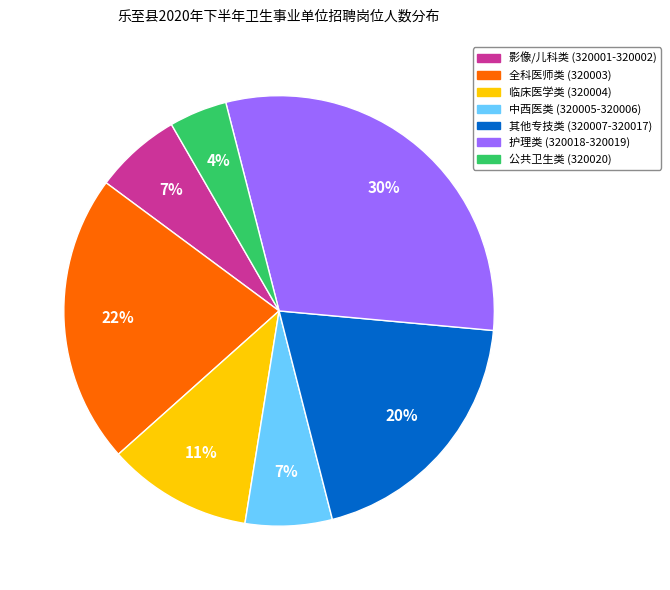

To the nearest percent, what is the difference between the largest and smallest slice percentages?

26%